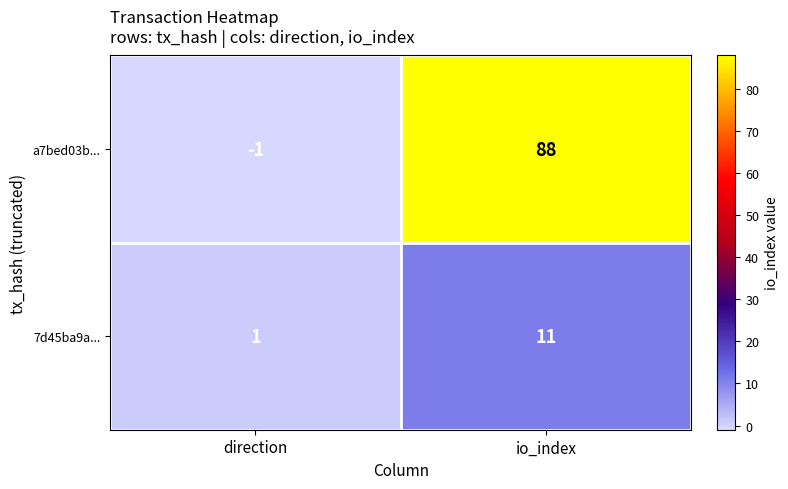

What is the smallest value displayed?

-1